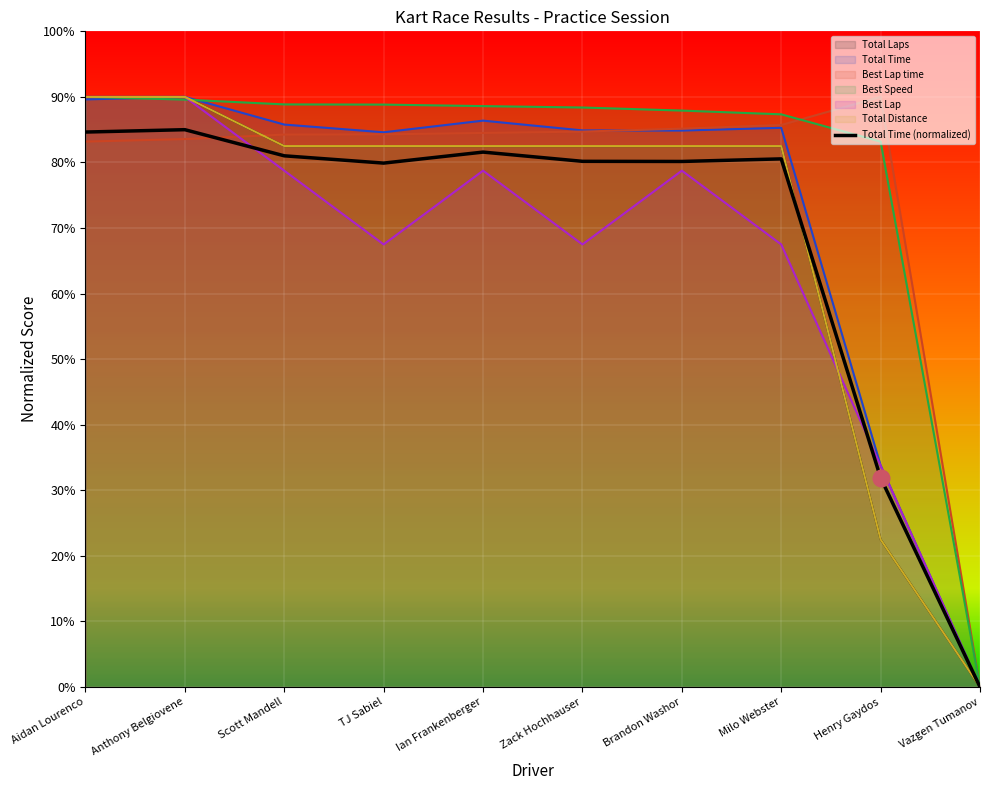

How many points are lower than both their immediate neighbors (excluding endpoints)?

2